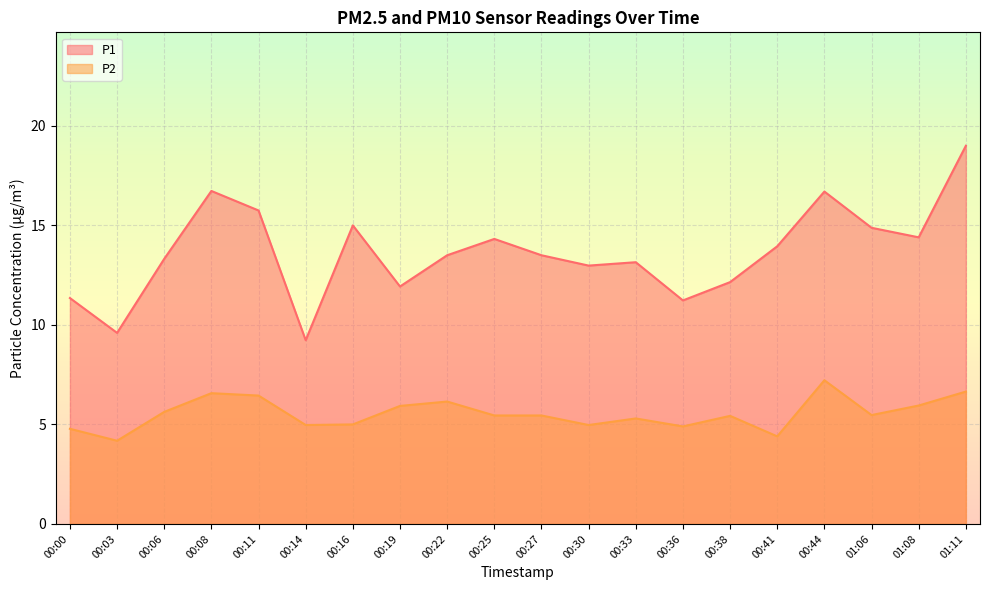

What is the difference between the second highest and second lowest values in the P1 series?

7.1